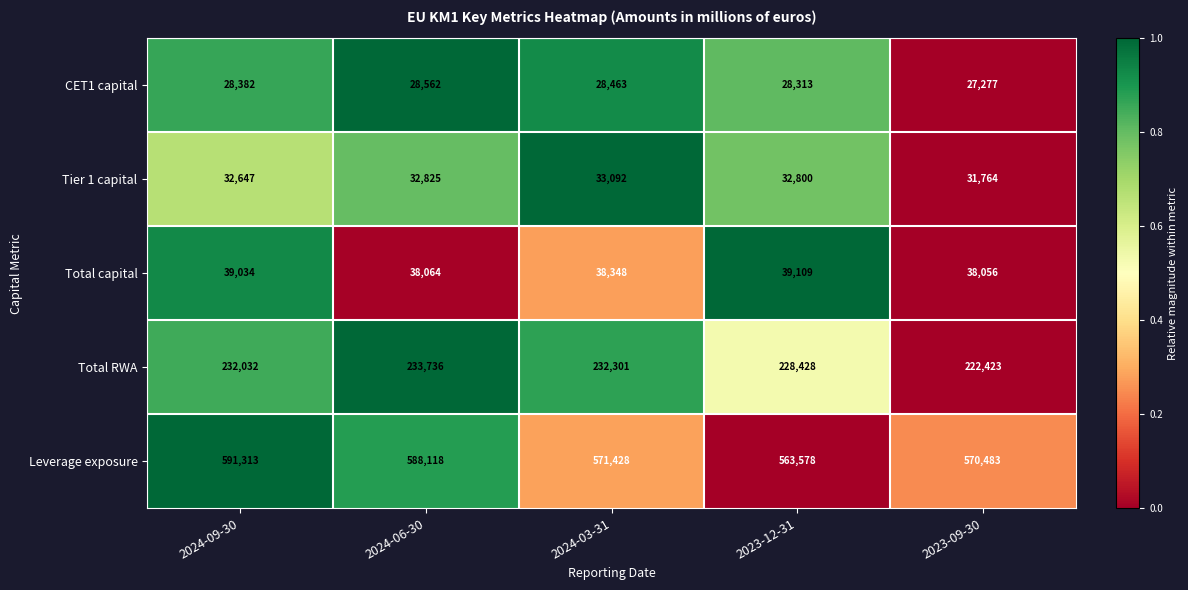

Count the number of categories in the chart.

5